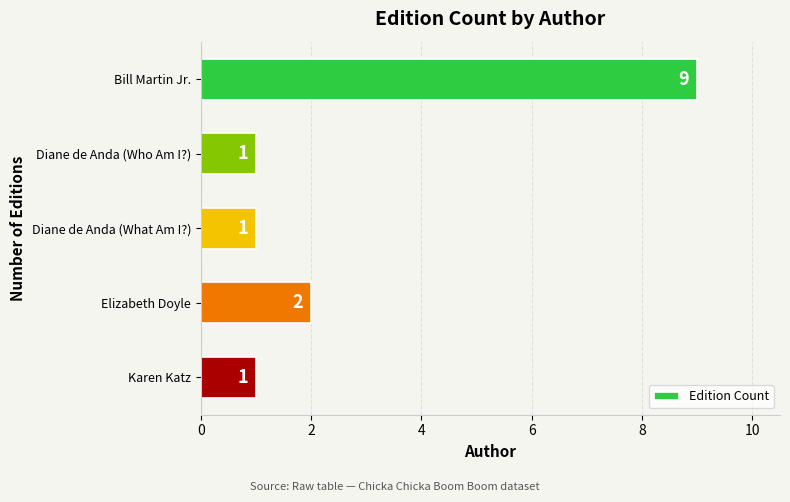

What is the difference between the maximum and minimum values?

8